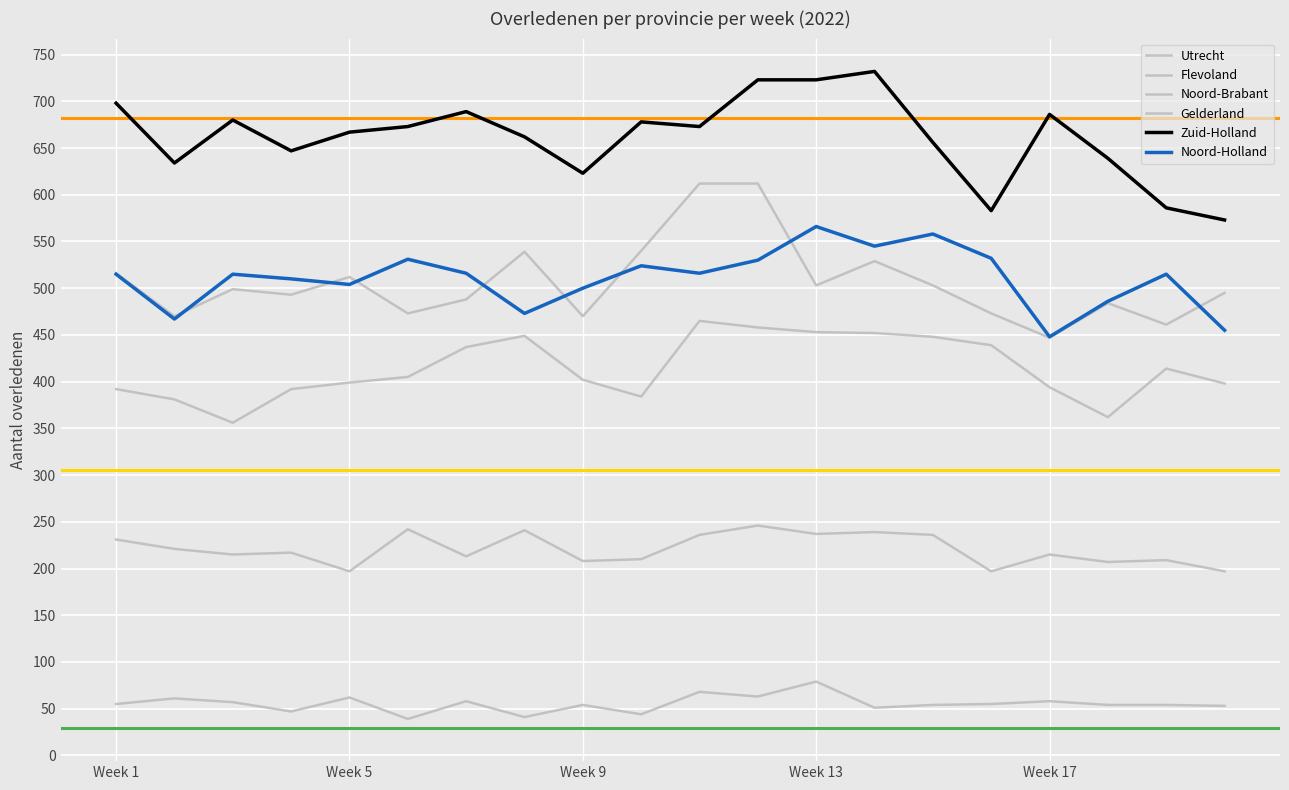

Is this an area chart (filled region under the line)?

No